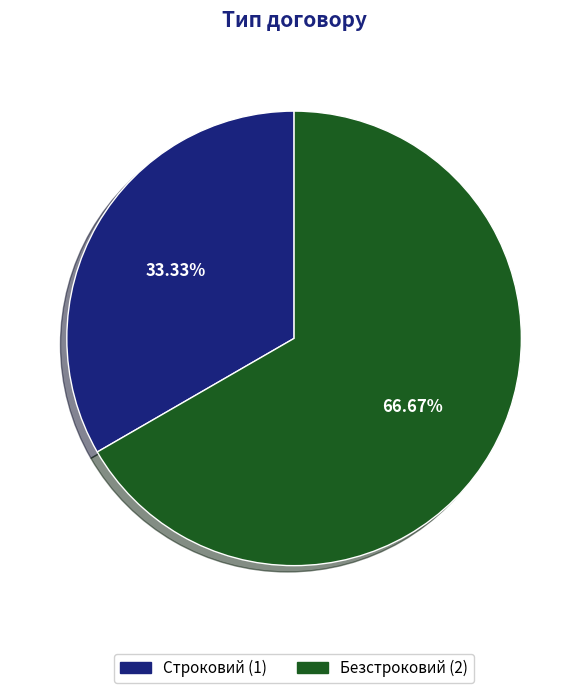

True or false: Безстроковий accounts for 67% of the total.

True